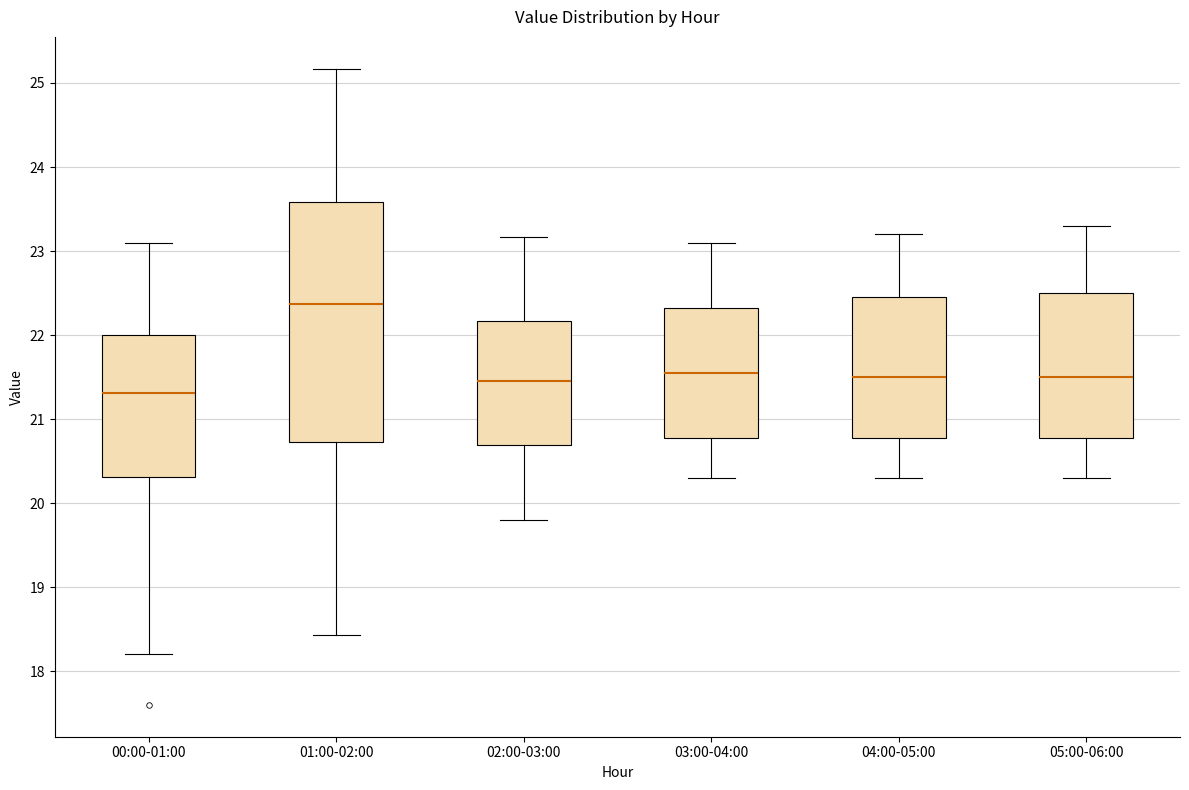

Which box has the lowest median line?

00:00-01:00